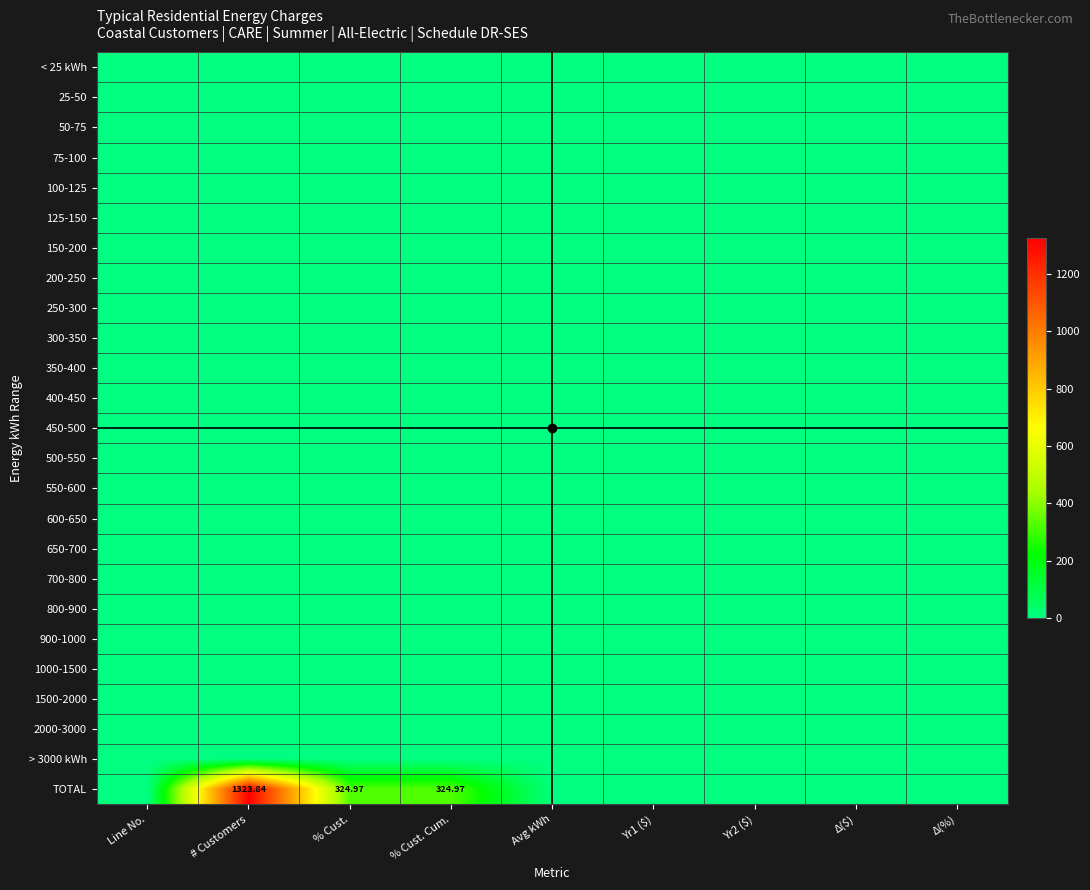

Which has a higher value, Yr2 ($) or Δ($)?

Yr2 ($)